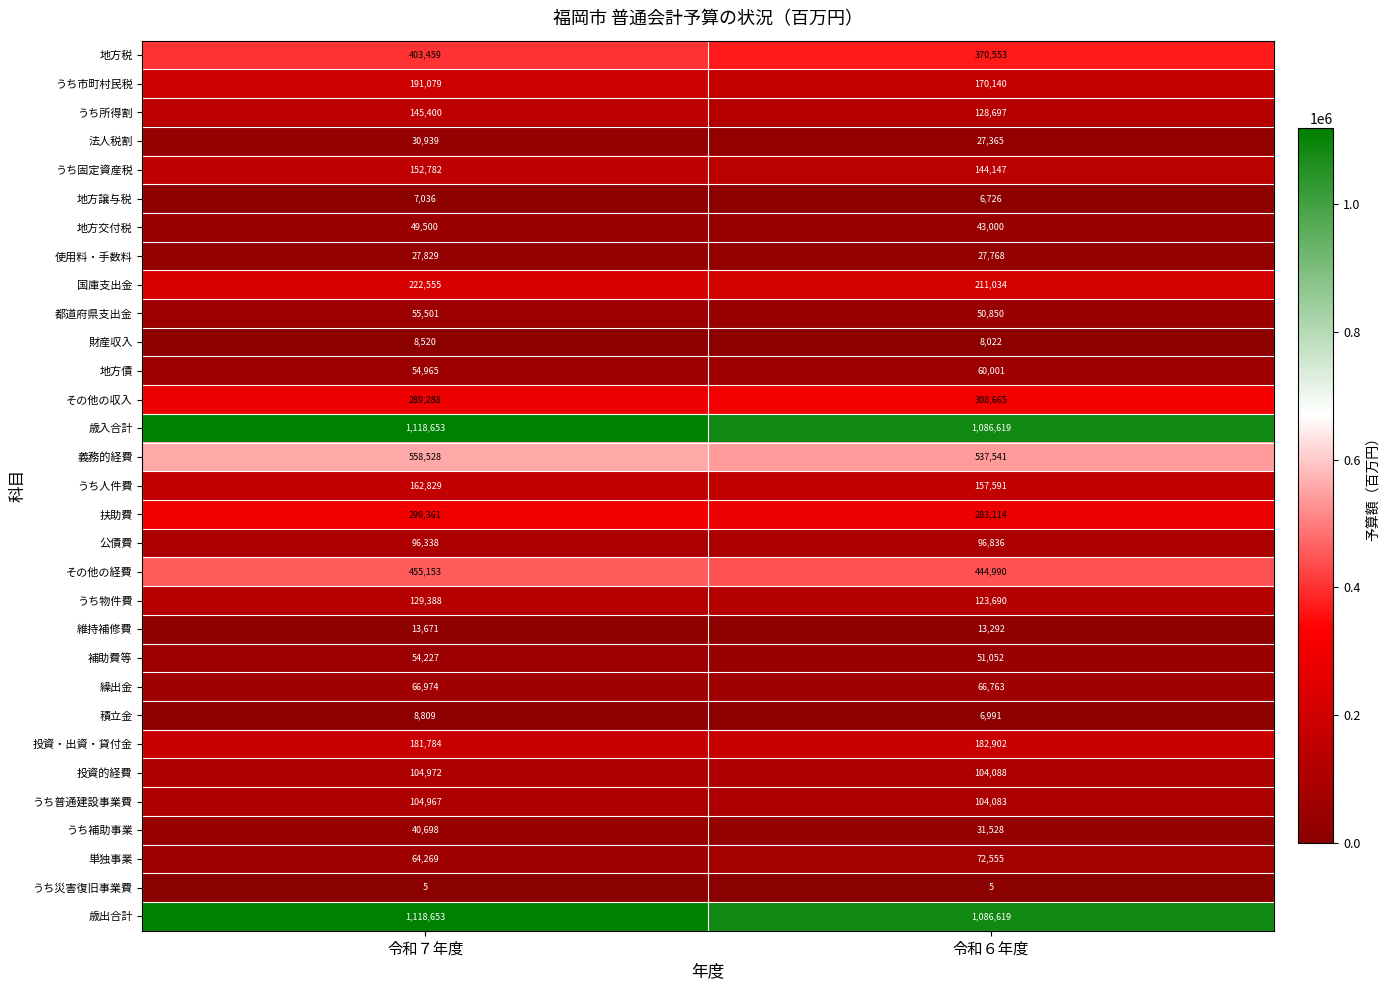

Between 令和７年度 and 令和６年度, which series saw the biggest shift?

地方税